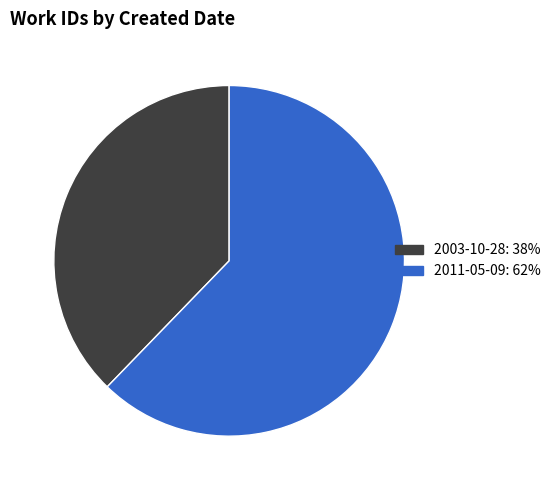

Is 2011-05-09 the majority of the pie?

Yes